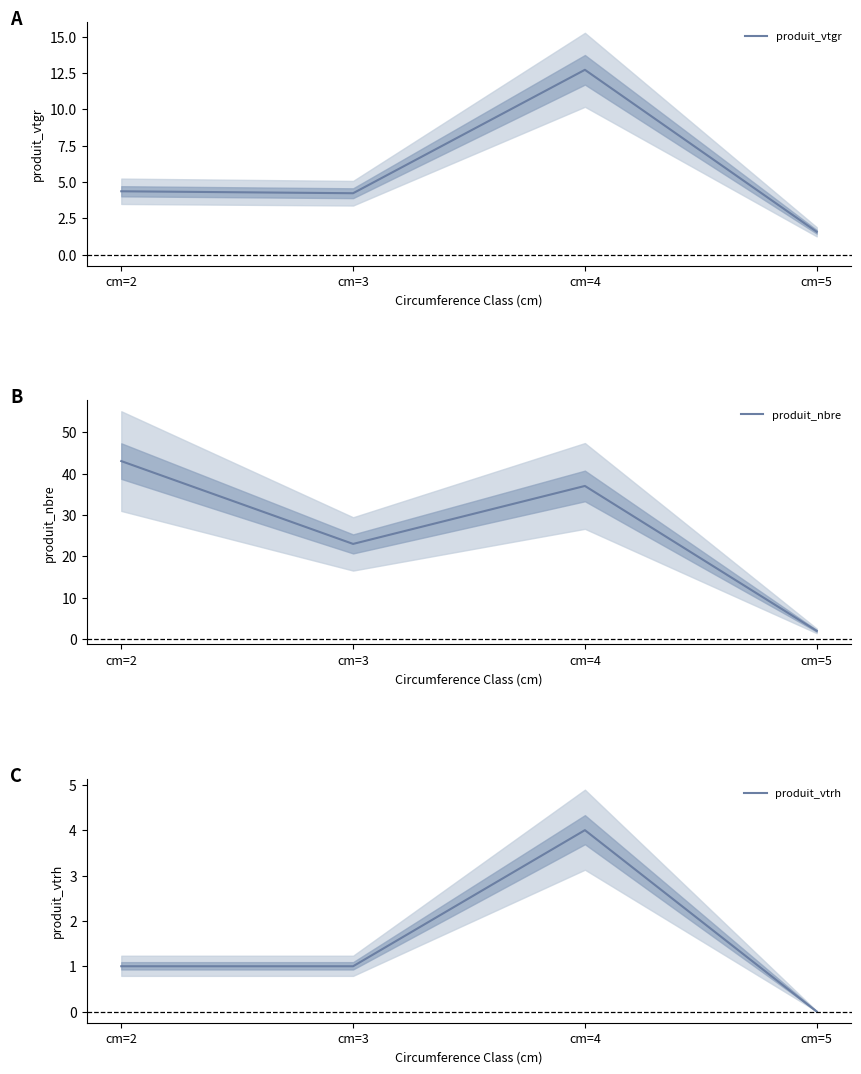

What is the average value of the produit_vtgr series?

5.7